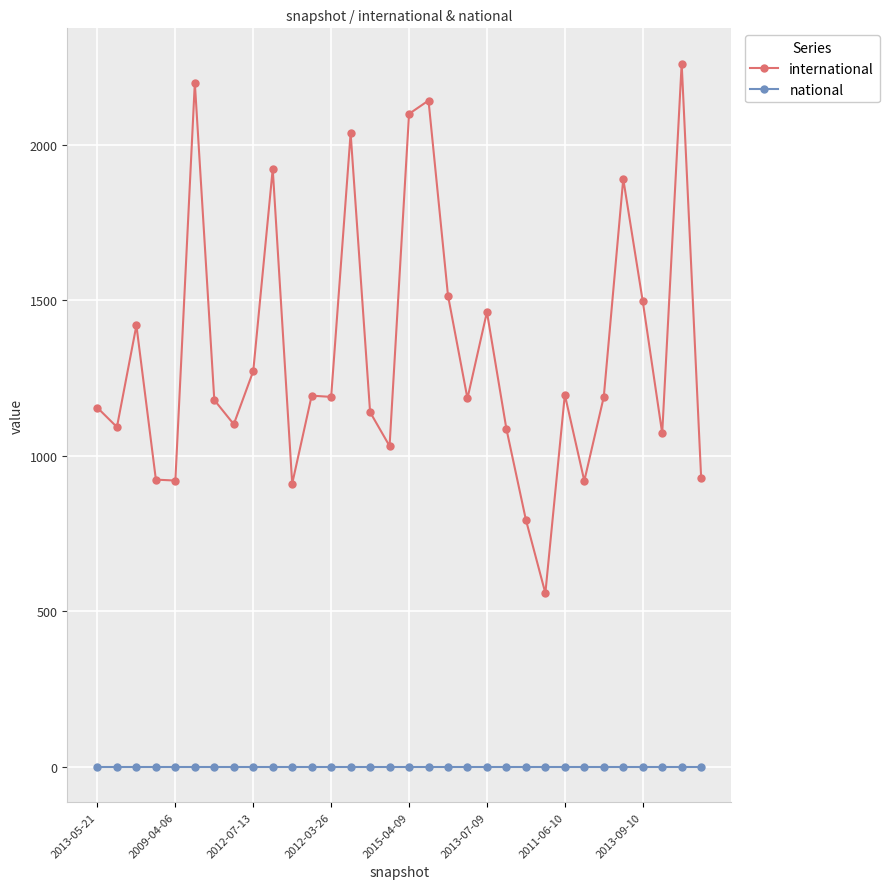

True or false: international and national cross at least once.

False